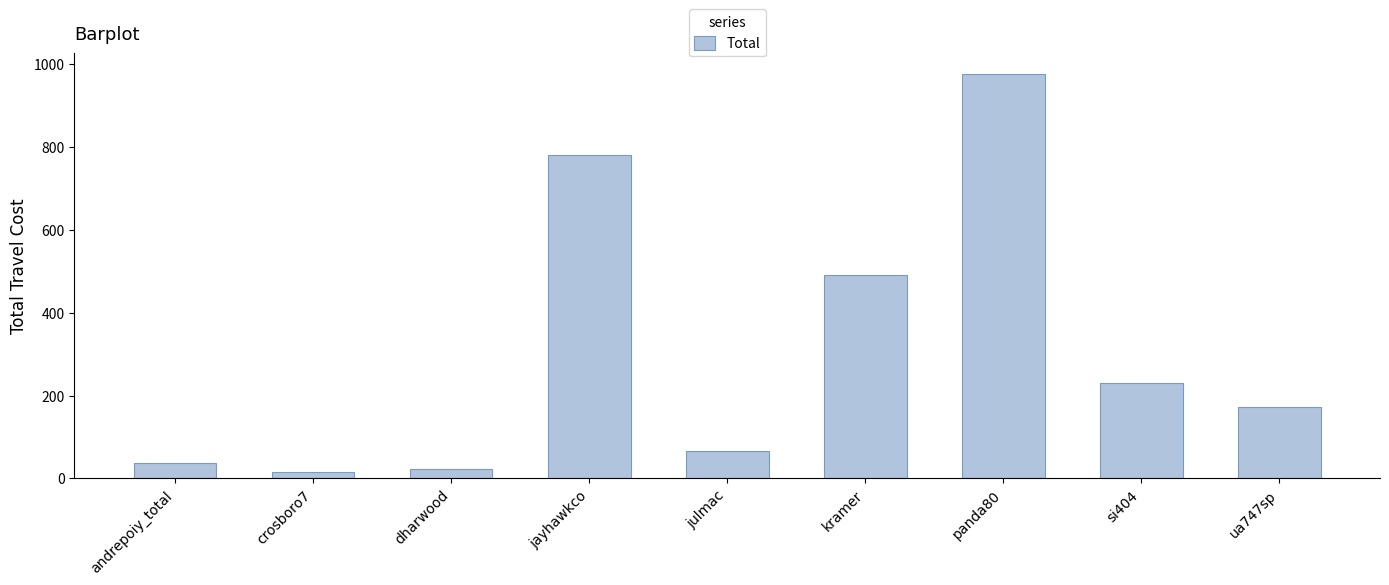

Which has a higher value, crosboro7 or ua747sp?

ua747sp